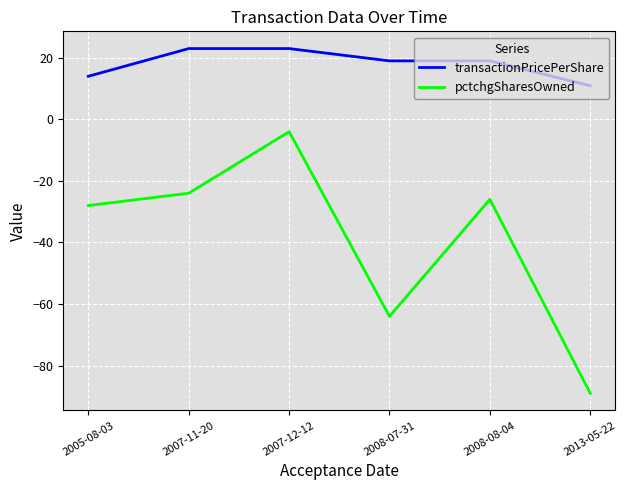

Is the value of transactionPricePerShare at 2013-05-22 greater than the value of pctchgSharesOwned at 2005-08-03?

Yes